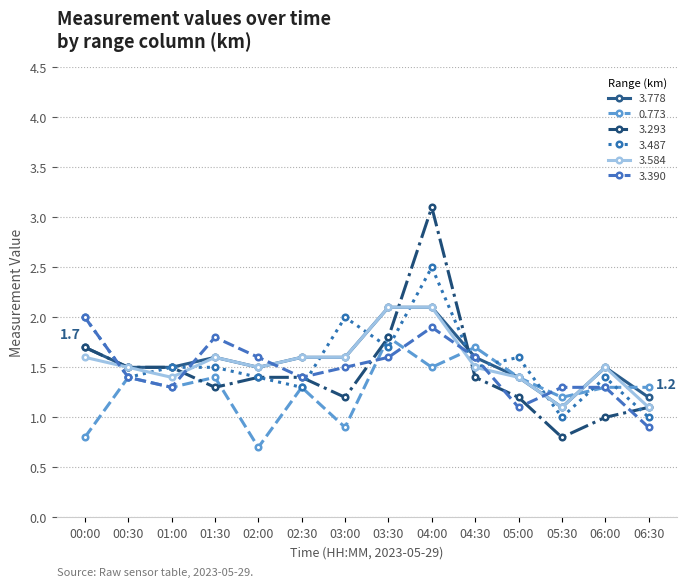

What is the difference between the maximum and minimum values in the 3.487 series?

1.5